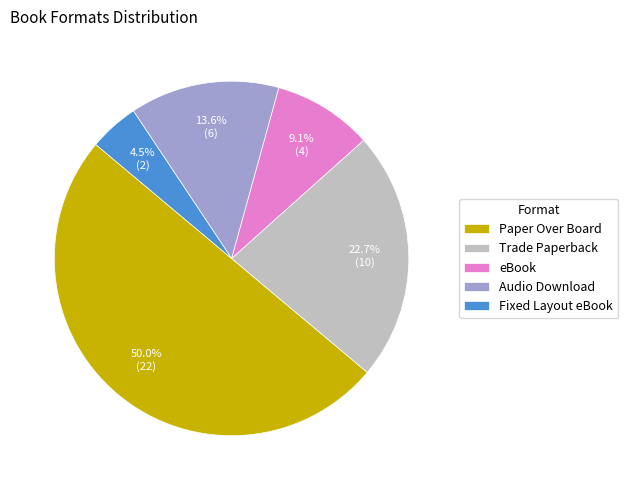

True or false: Paper Over Board accounts for 59% of the total.

False